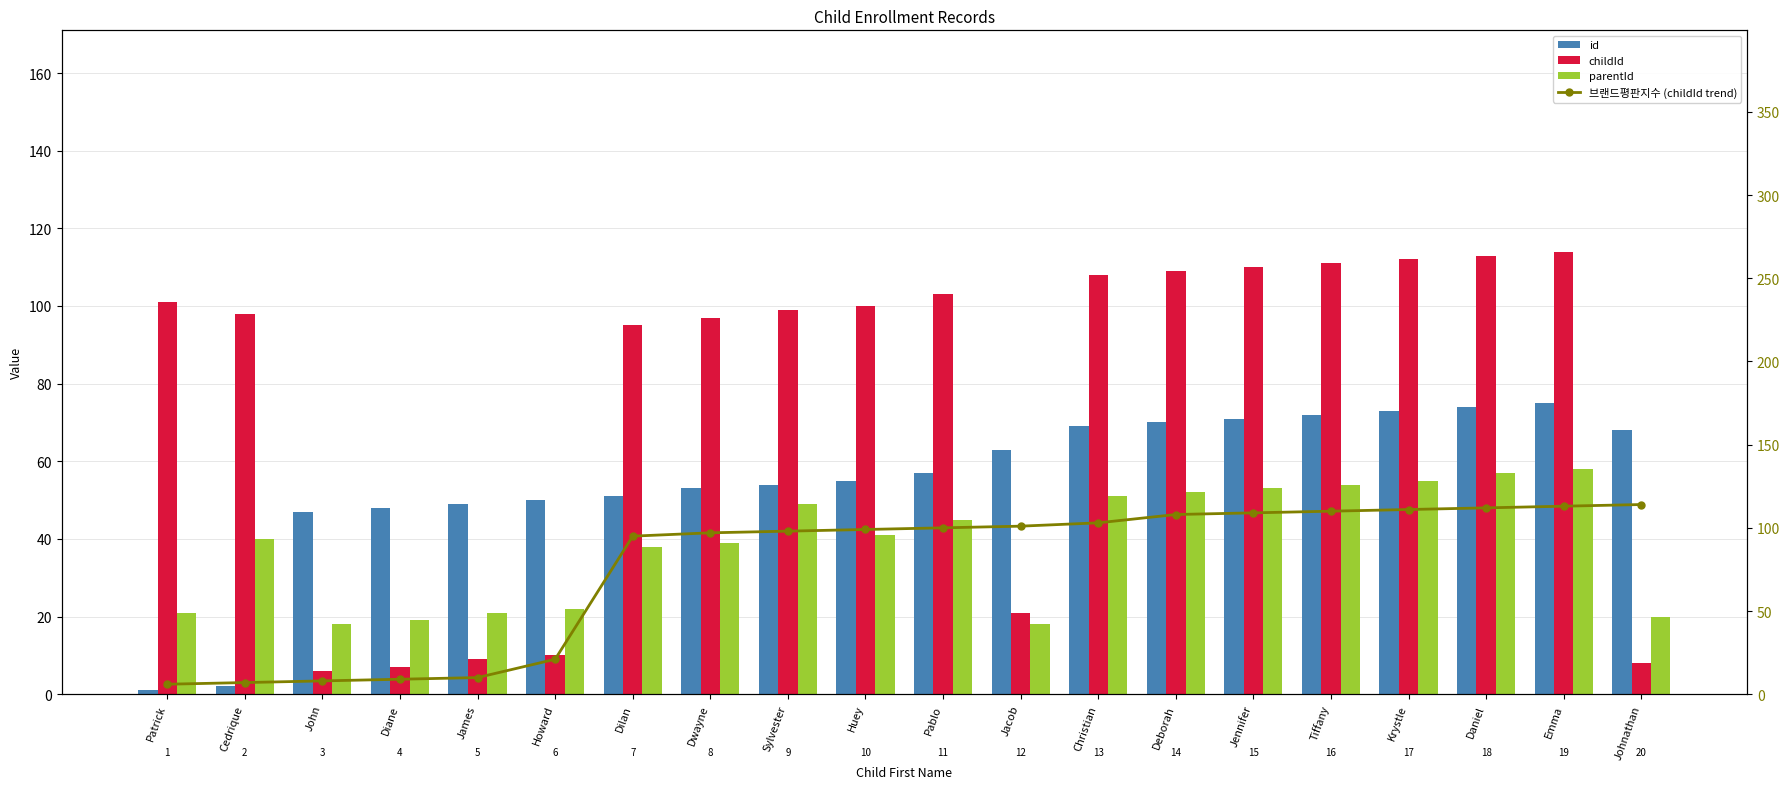

List the labels in order of 브랜드평판지수 (childId trend) value, largest first.

Johnathan, Emma, Daniel, Krystle, Tiffany, Jennifer, Deborah, Christian, Jacob, Pablo, Huey, Sylvester, Dwayne, Dilan, Howard, James, Diane, John, Cedrique, Patrick